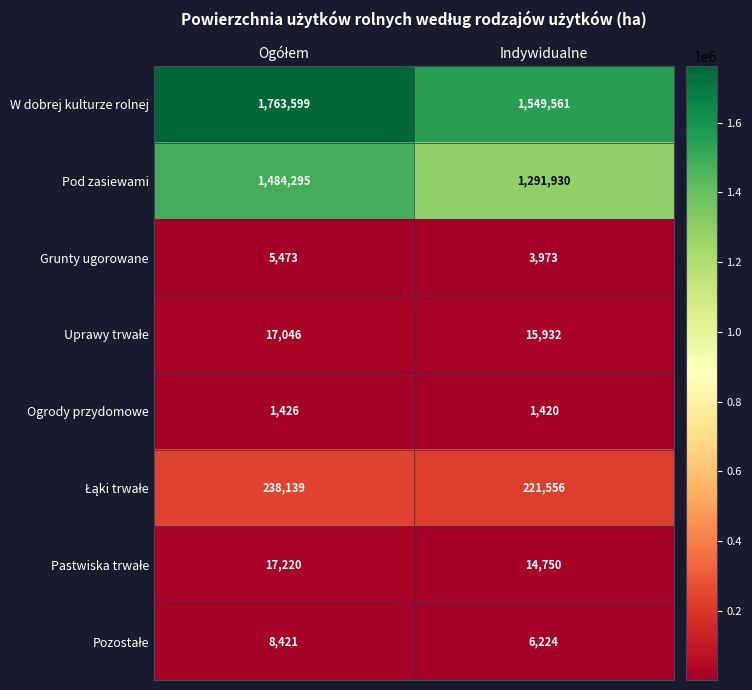

Which series has the widest spread of values?

W dobrej kulturze rolnej